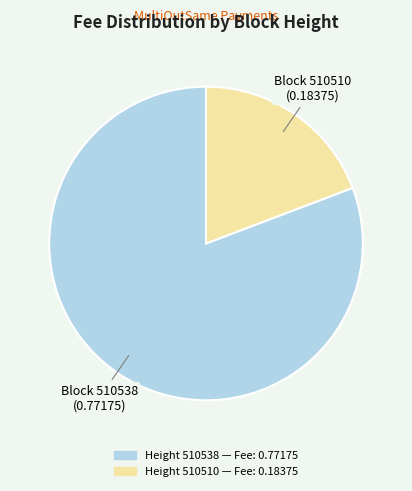

Is there any slice that represents more than half of the pie?

Yes